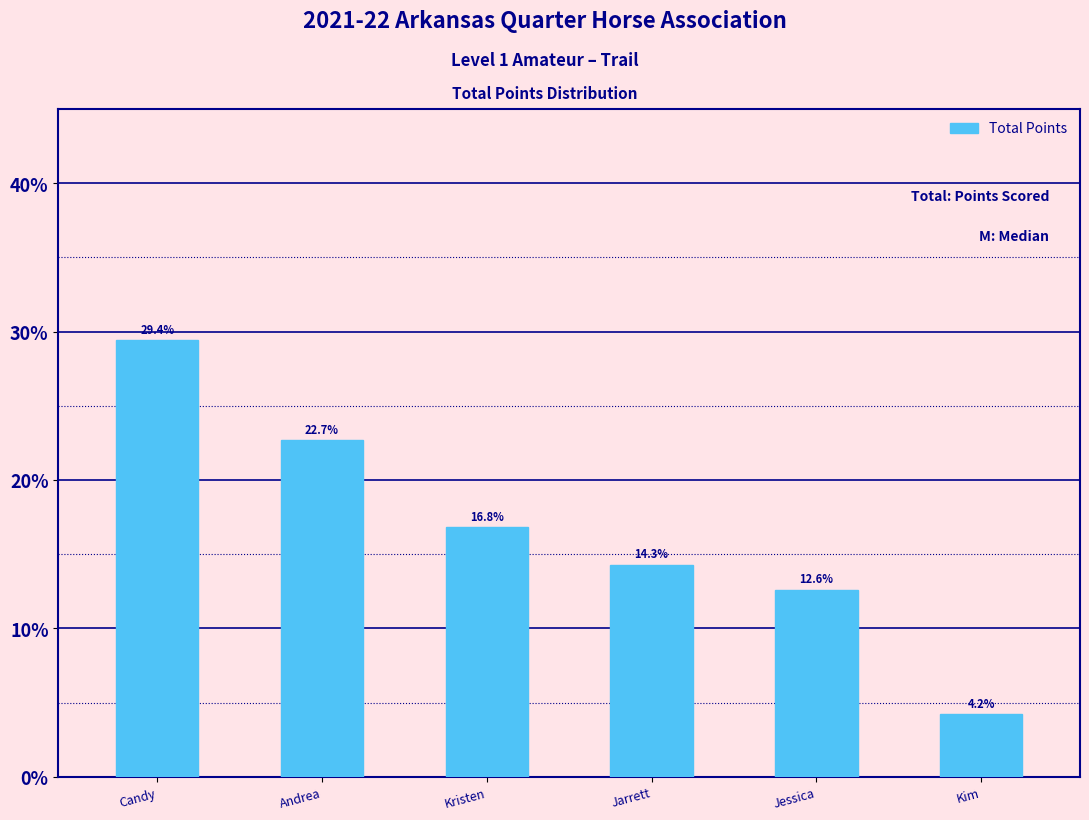

Reading left to right, what are all the values shown in this chart?

29.4	22.7	16.8	14.3	12.6	4.2